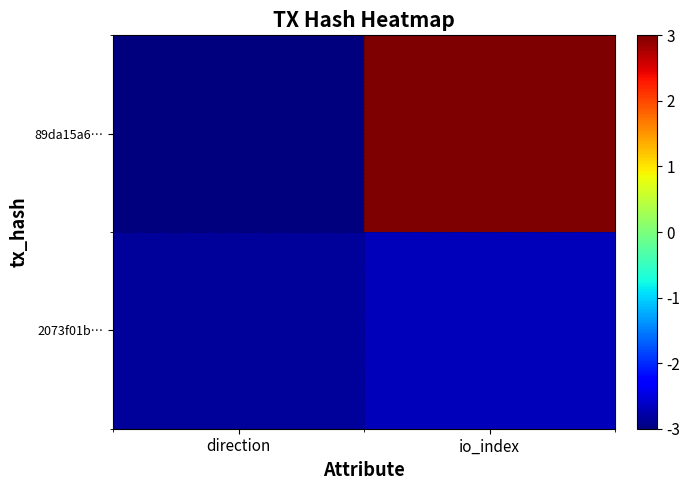

Which series has the widest spread of values?

89da15a6…